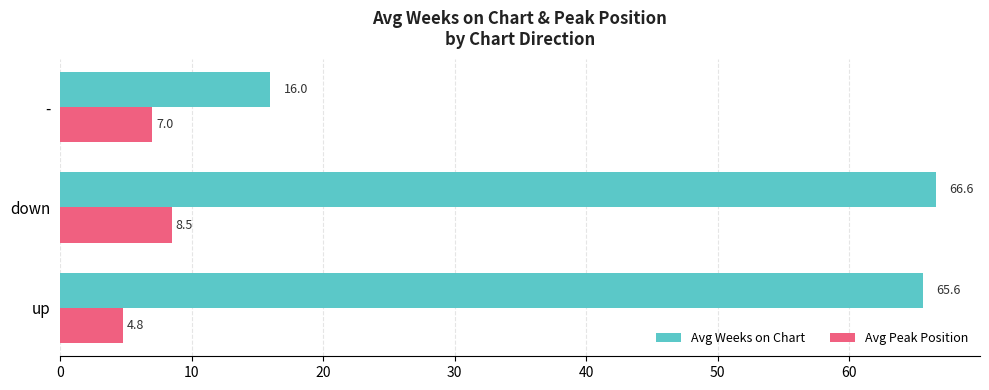

The Avg Weeks on Chart series shows 66.6 at down. True or false?

True